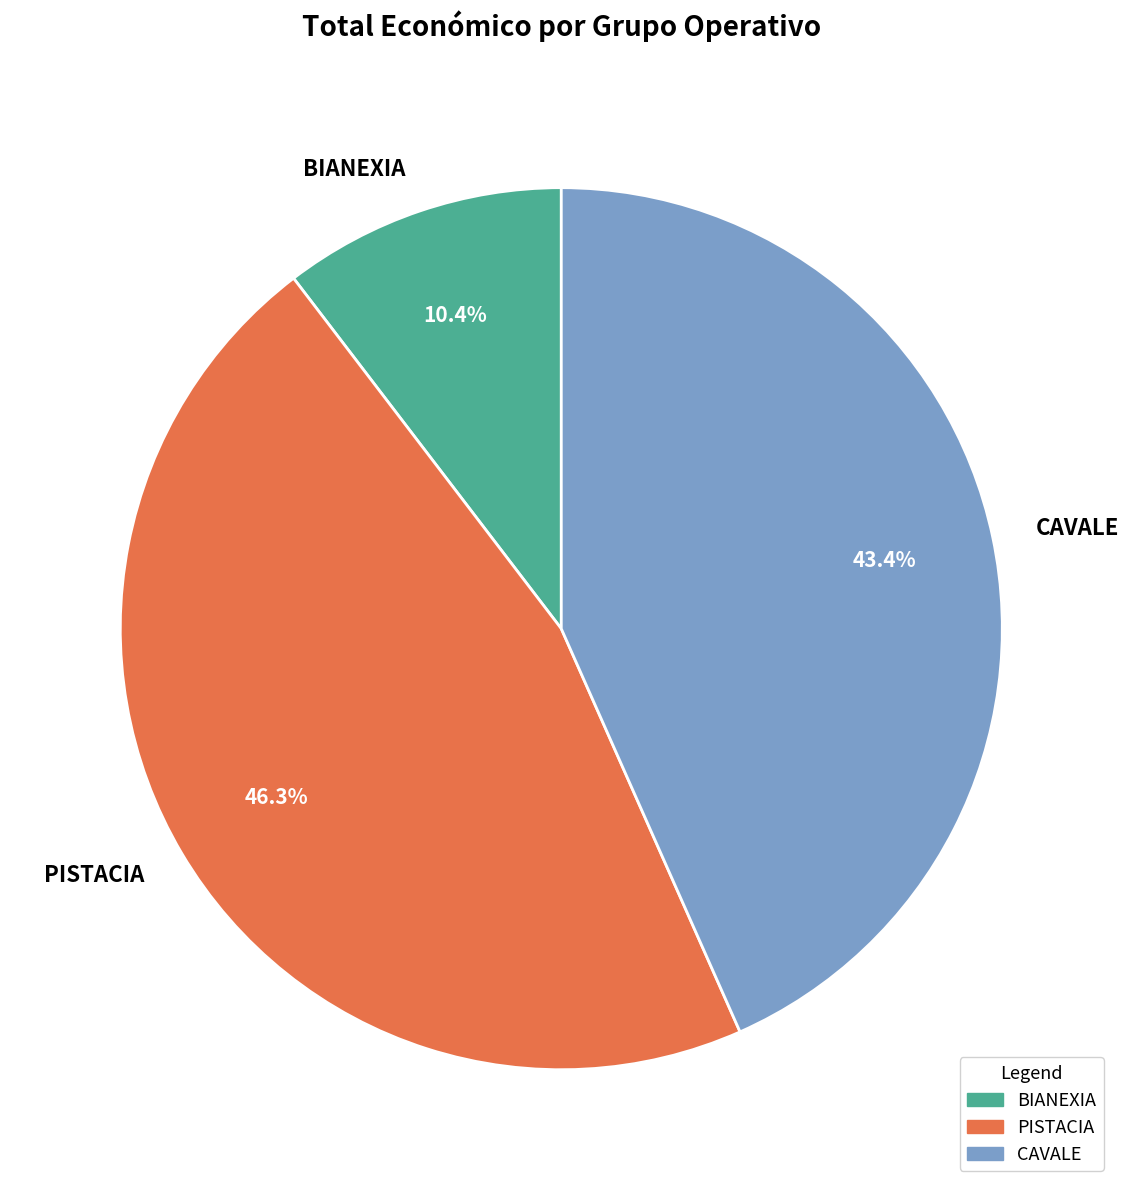

Approximately how many times larger is the value at PISTACIA compared to CAVALE?

1.1